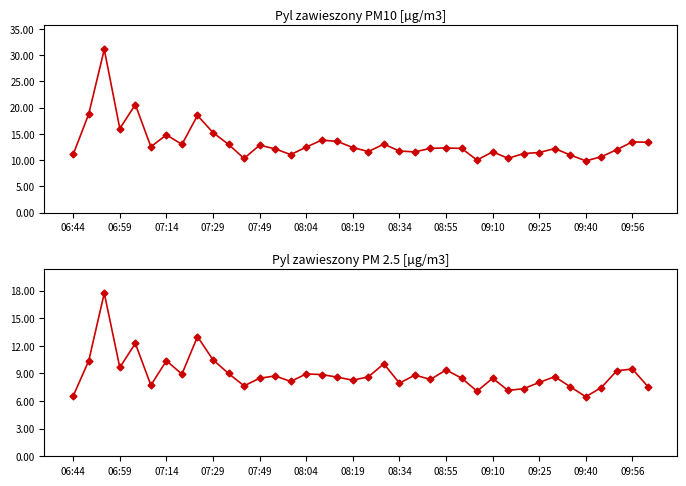

In SDS_P2, how many points are lower than both neighbors (excluding endpoints)?

11